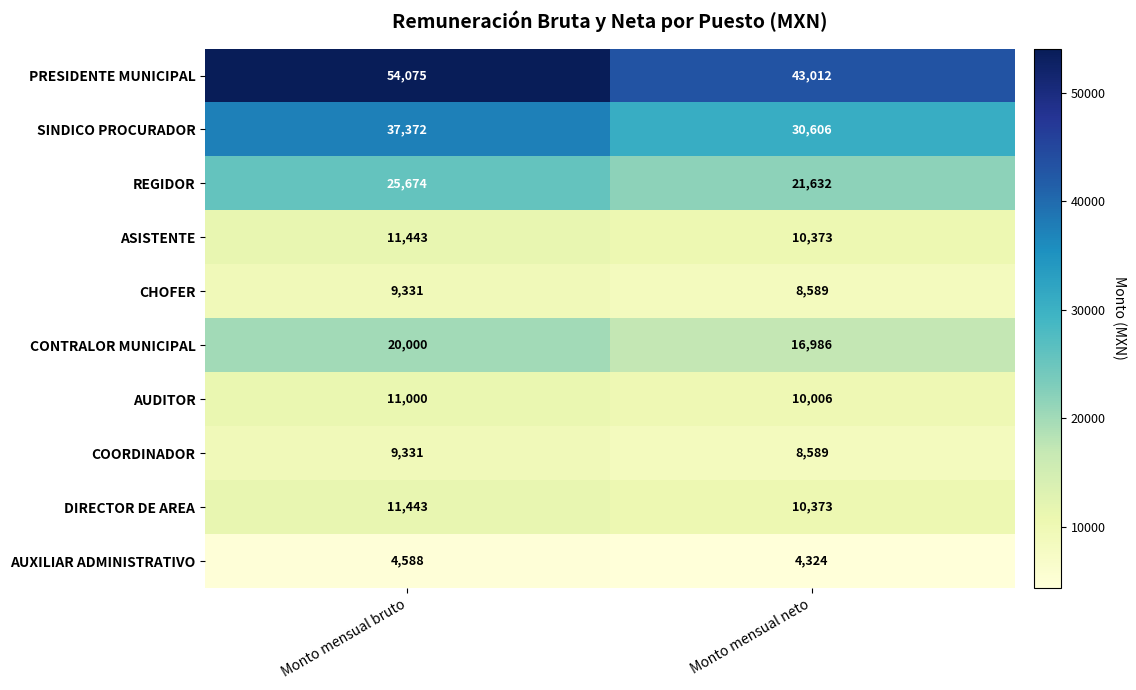

Which label corresponds to the largest value in the chart?

Monto mensual bruto